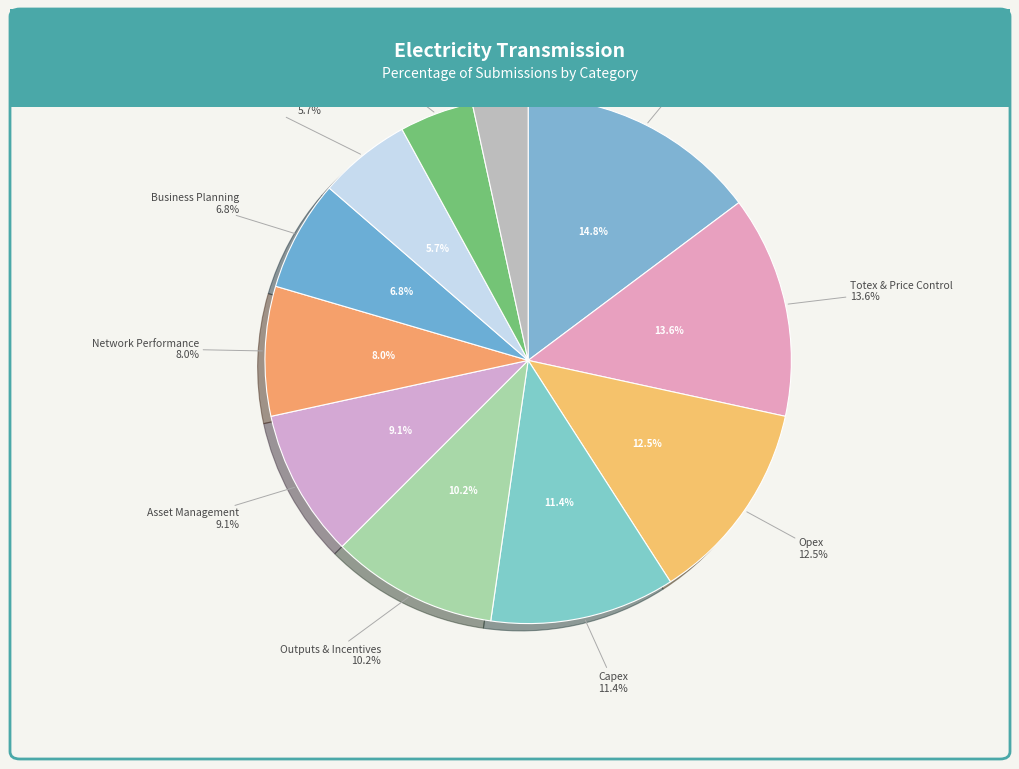

What percentage is NOT represented by Capex?

88.6%